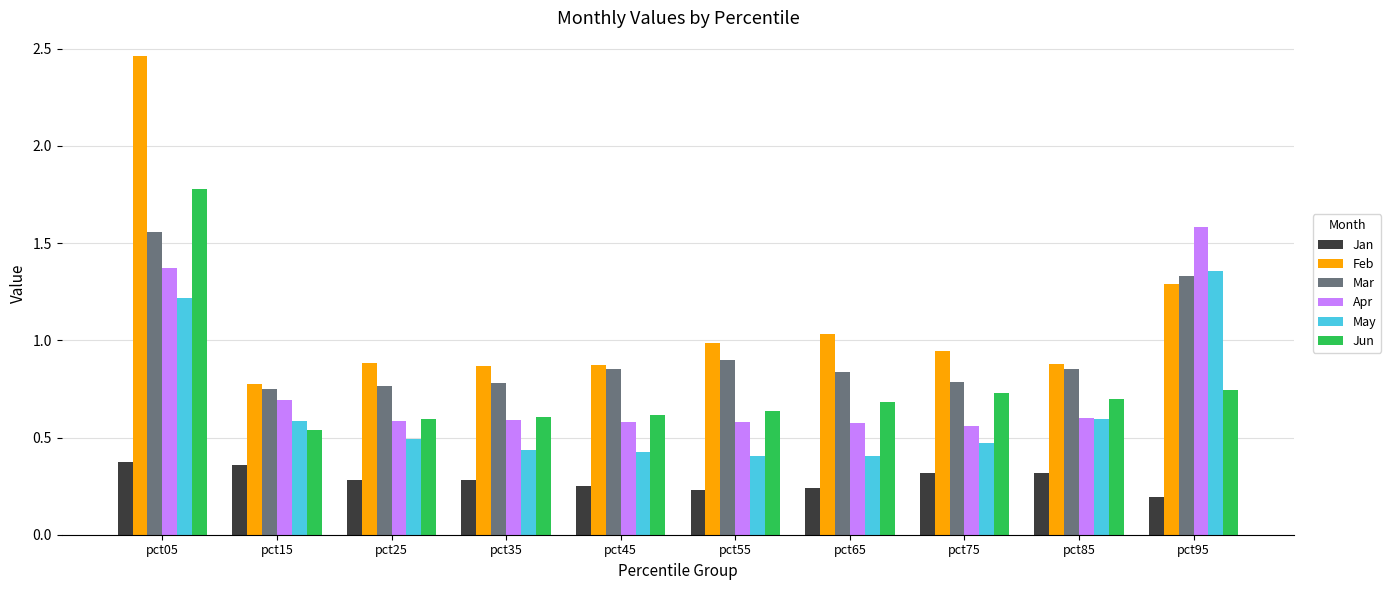

True or false: Feb has a value of 1.0 at pct55.

True